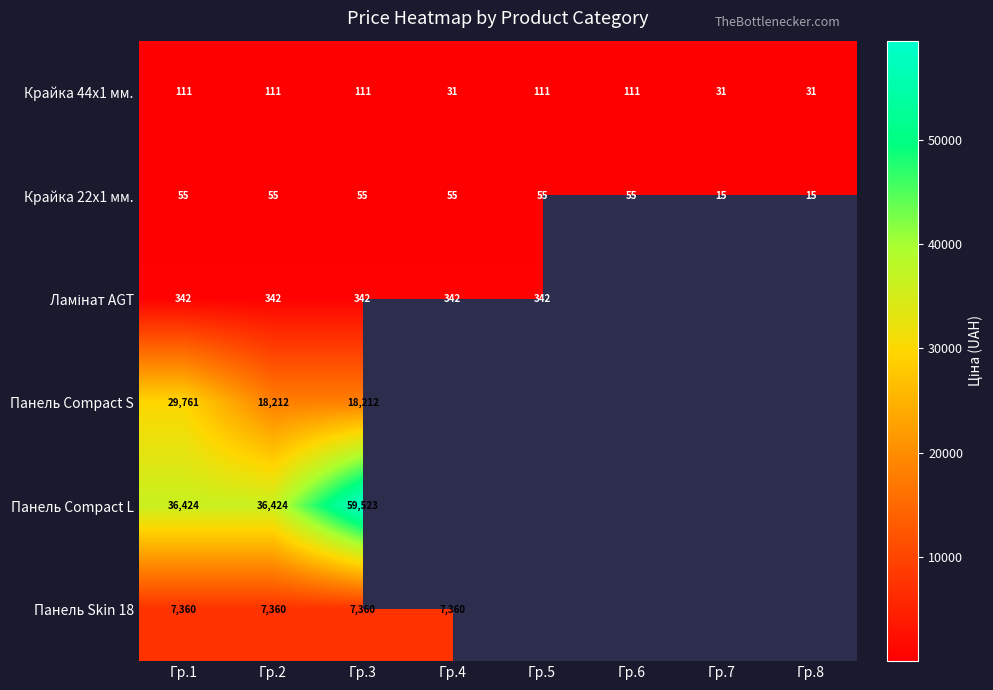

At how many categories does at least one series exceed 23957?

3